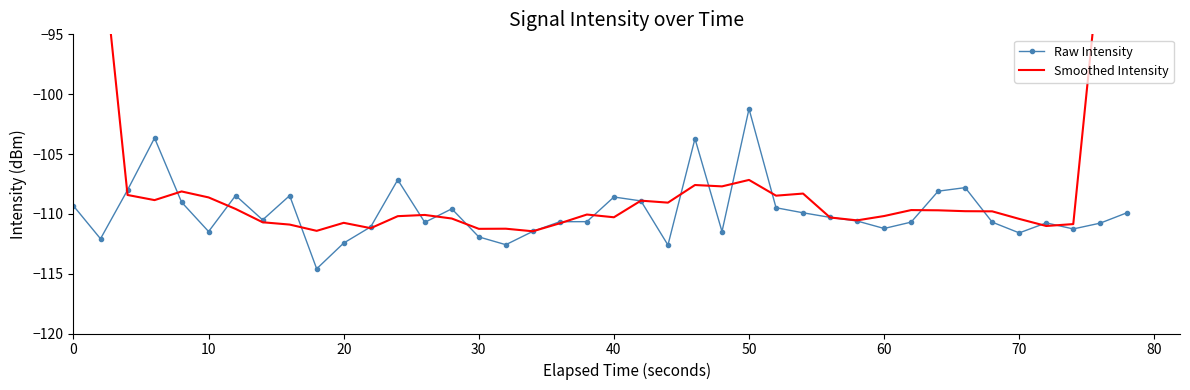

Count the number of data series in this chart.

2